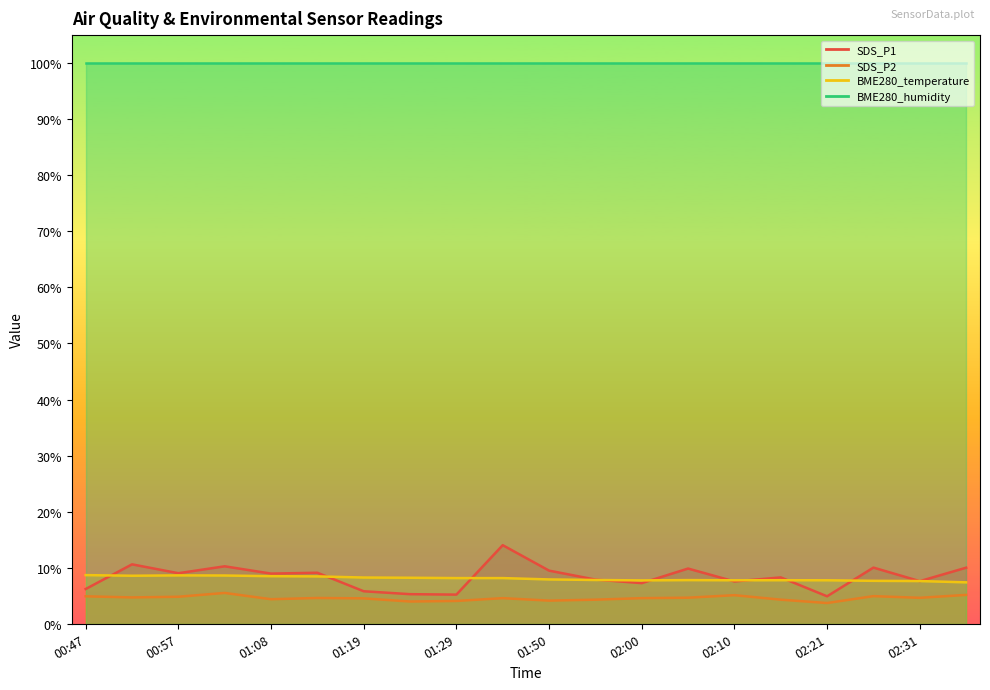

What is the difference between the maximum and minimum values in the SDS_P2 series?

1.8